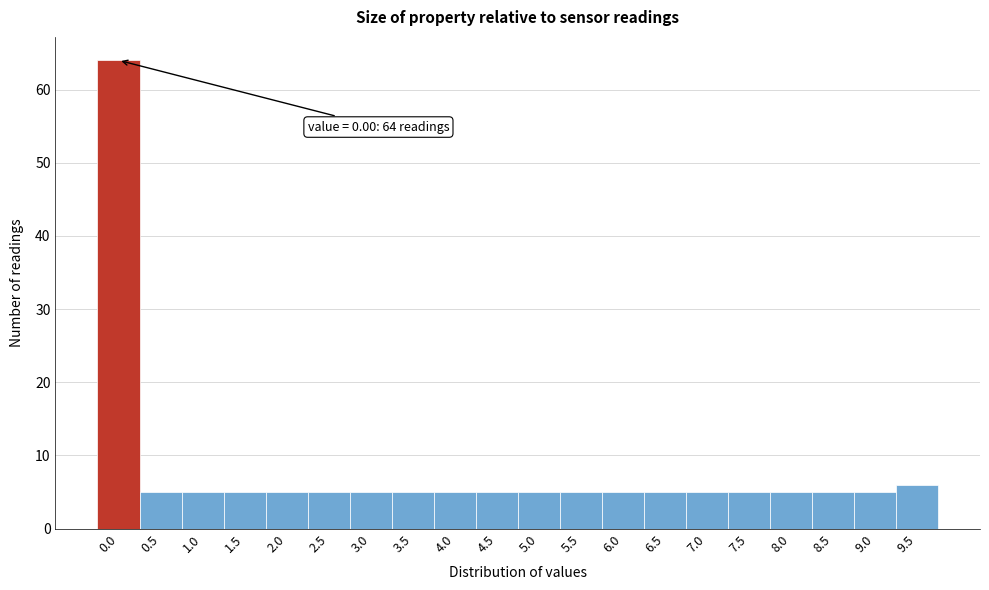

Reading right to left, list all the values displayed in this chart.

9.5=6	9.0=5	8.5=5	8.0=5	7.5=5	7.0=5	6.5=5	6.0=5	5.5=5	5.0=5	4.5=5	4.0=5	3.5=5	3.0=5	2.5=5	2.0=5	1.5=5	1.0=5	0.5=5	0.0=64